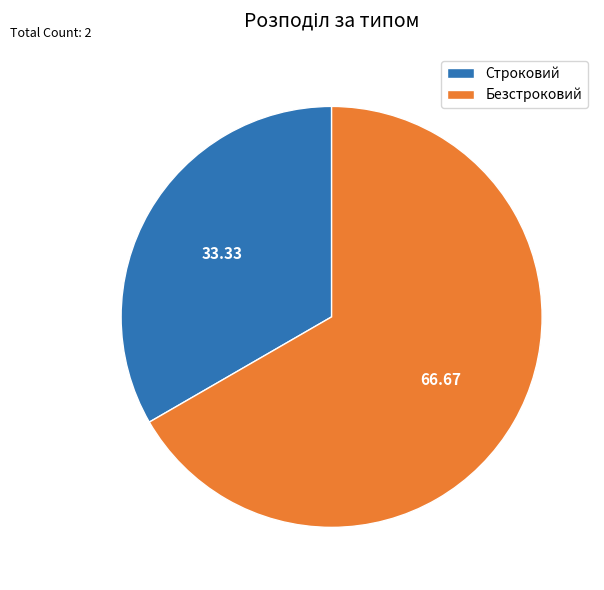

Rank the categories by value from highest to lowest.

Безстроковий, Строковий